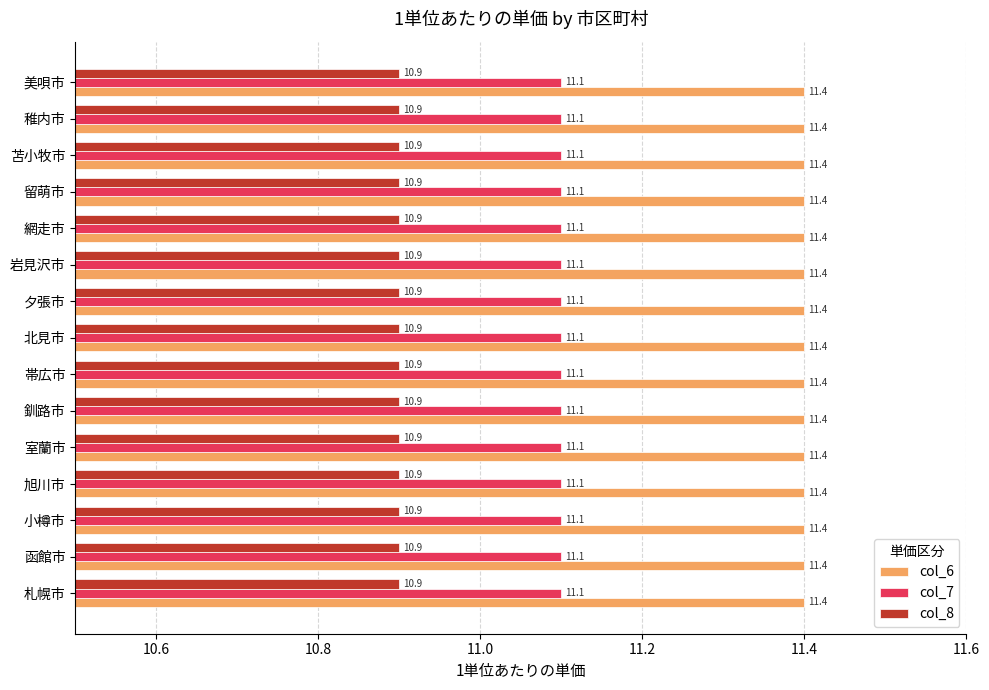

Is it true that col_6 equals 6.5 at 夕張市?

False